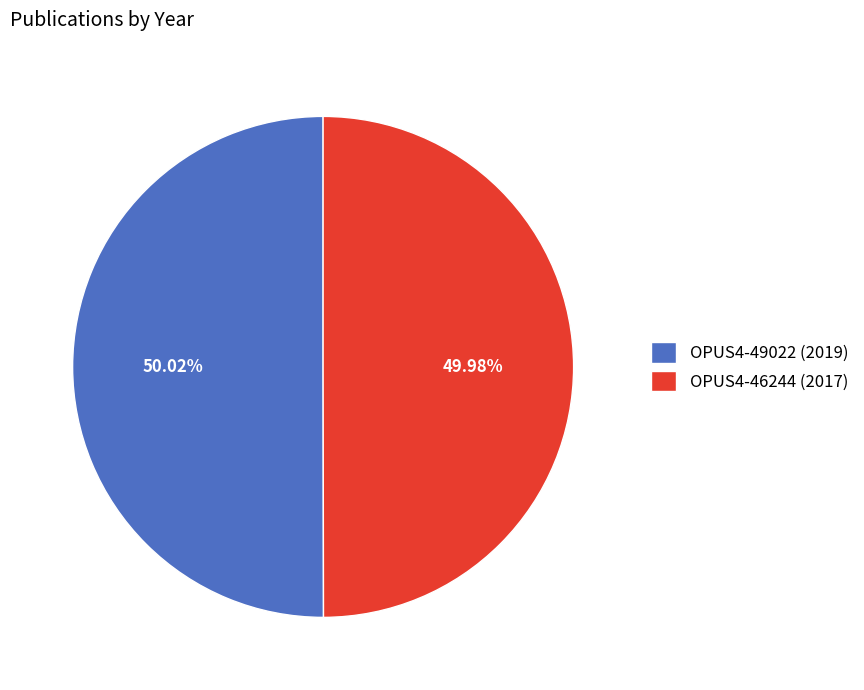

What is the ratio of the value at OPUS4-49022 to the value at OPUS4-46244?

1.0